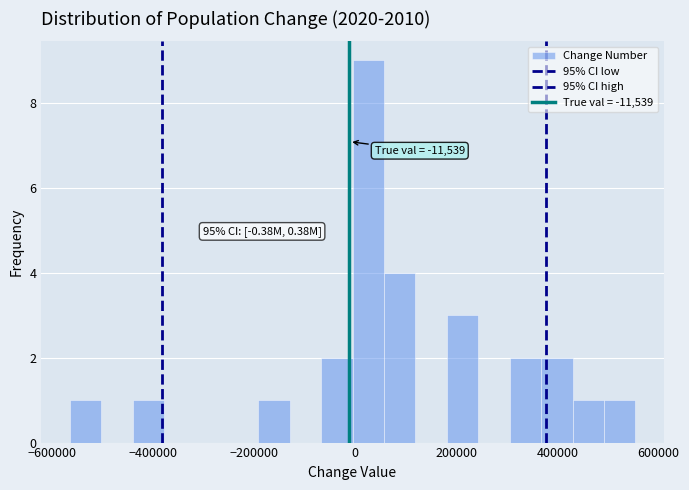

Read against the x-axis, roughly where is the centre of the tallest bar?

20000